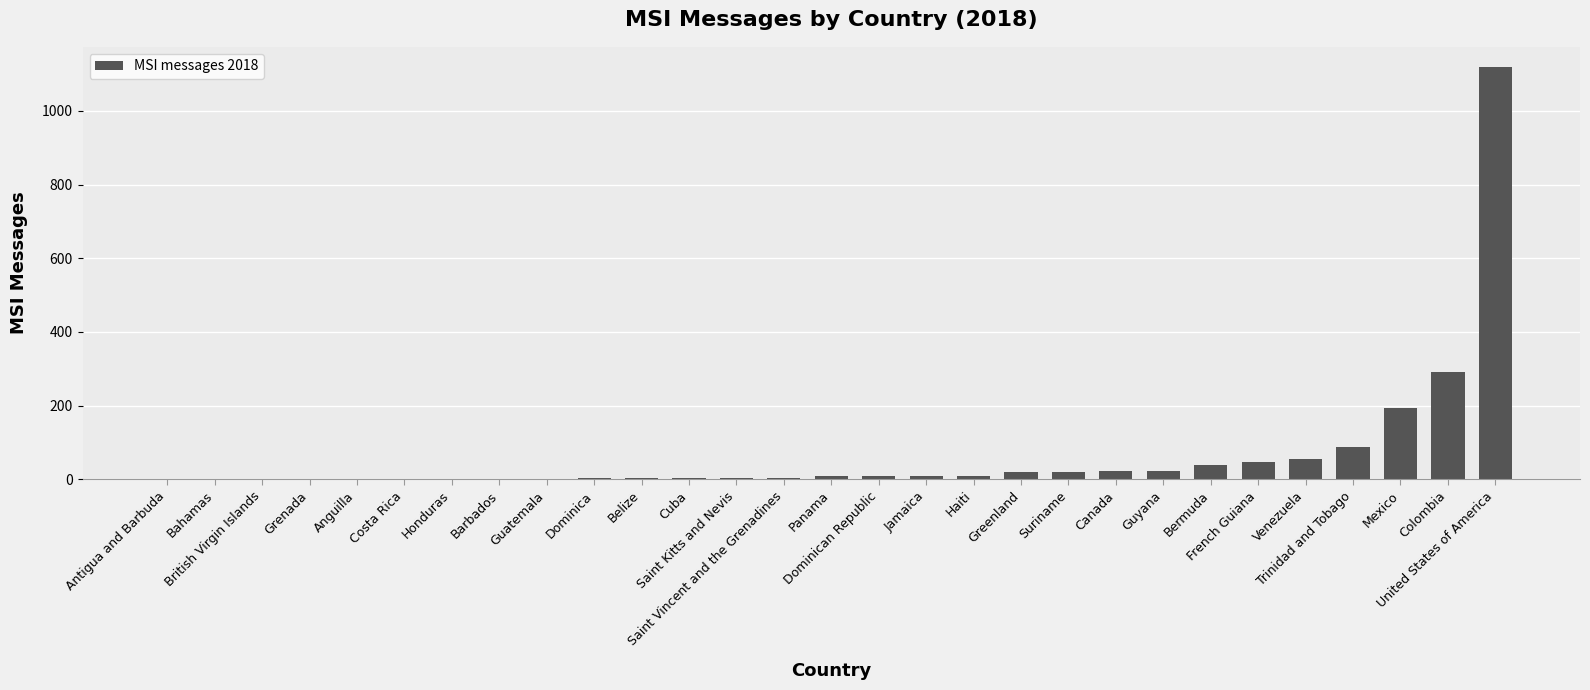

What is the sum of all values?

1982